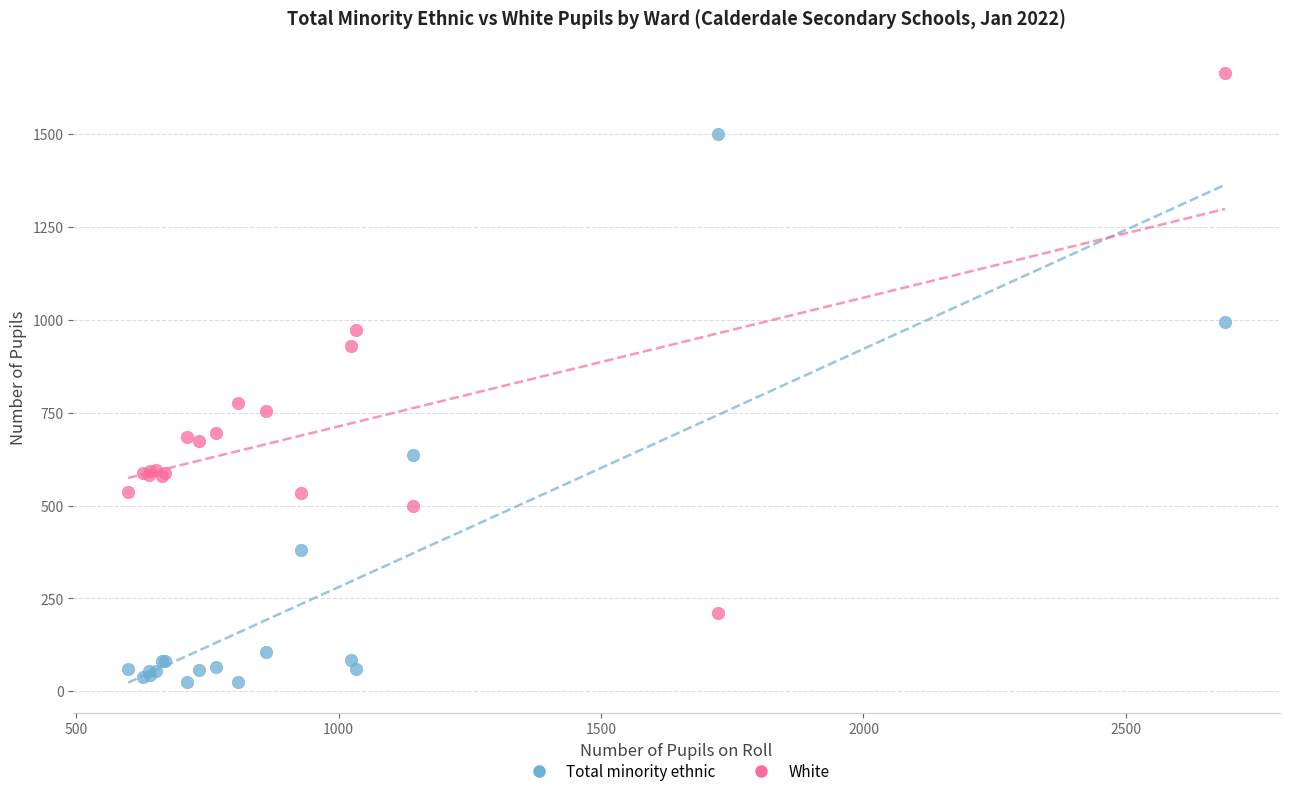

What is the X range (max minus min) for the scatter plot?

2090